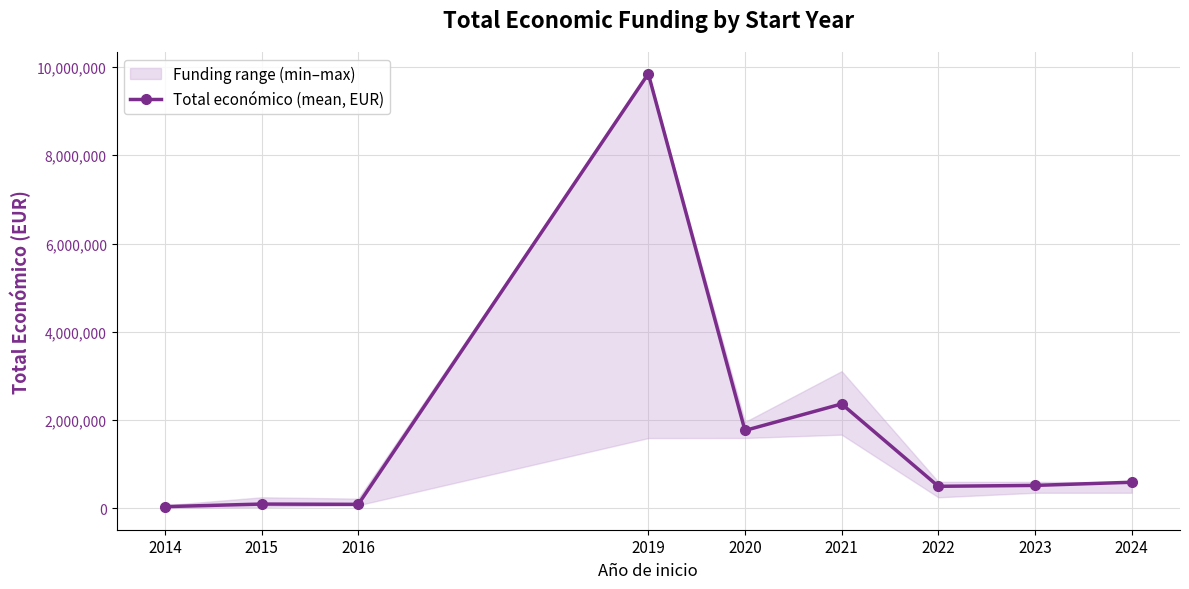

Where is the first local minimum?

2016